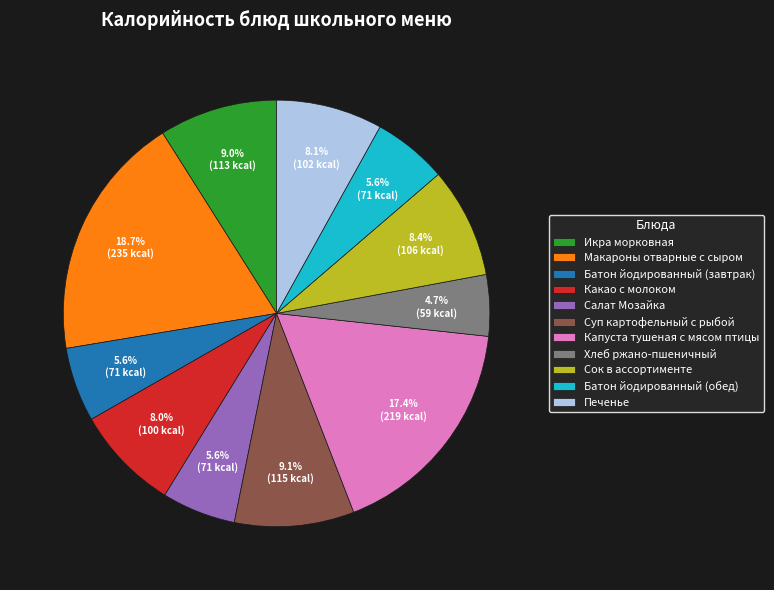

How many slices are in this pie chart?

11